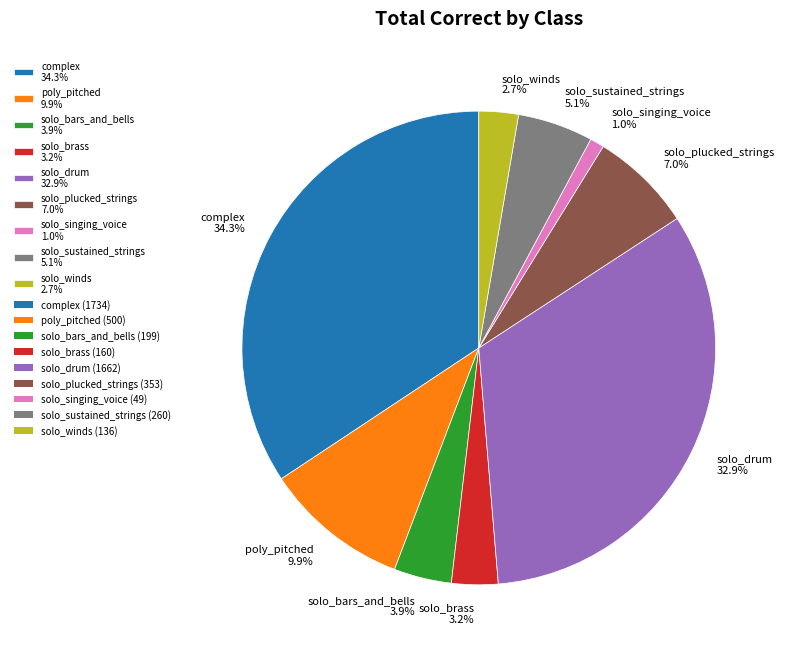

Is solo_singing_voice the majority of the pie?

No